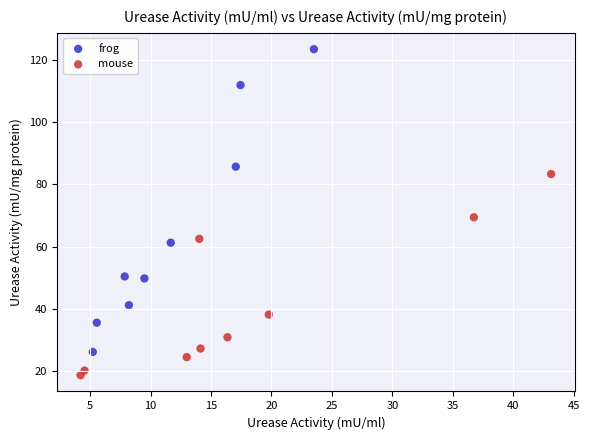

What are all the series names shown in the legend?

frog, mouse